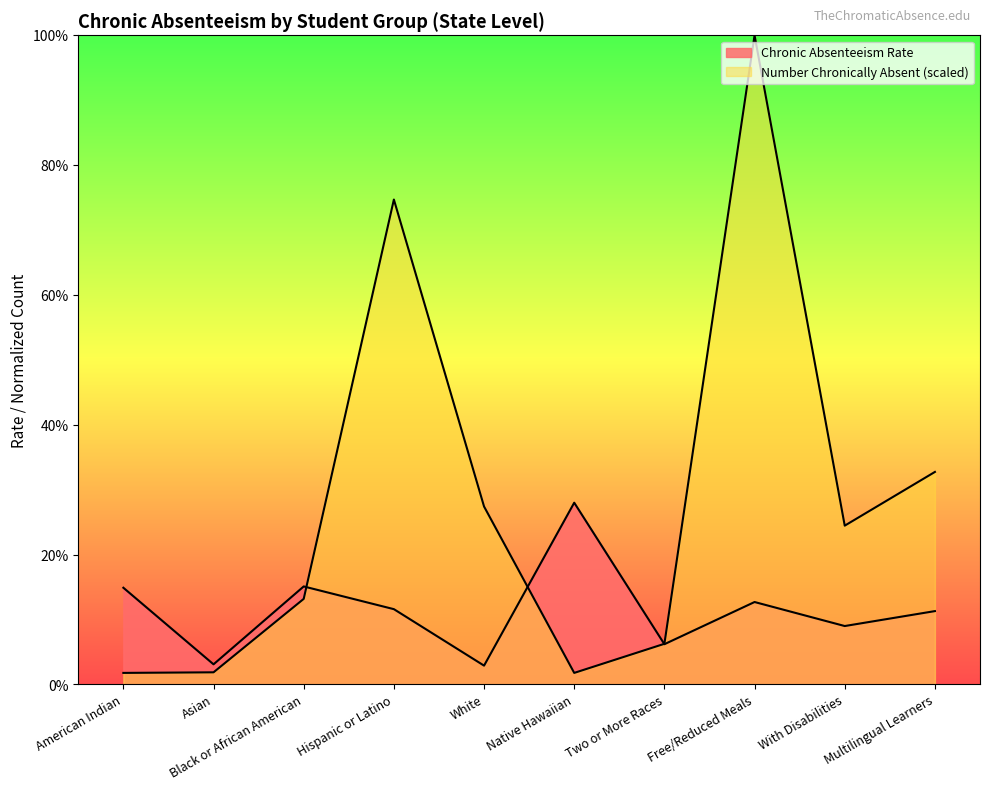

True or false: Number Chronically Absent (scaled) and Chronic Absenteeism Rate intersect in this chart.

True